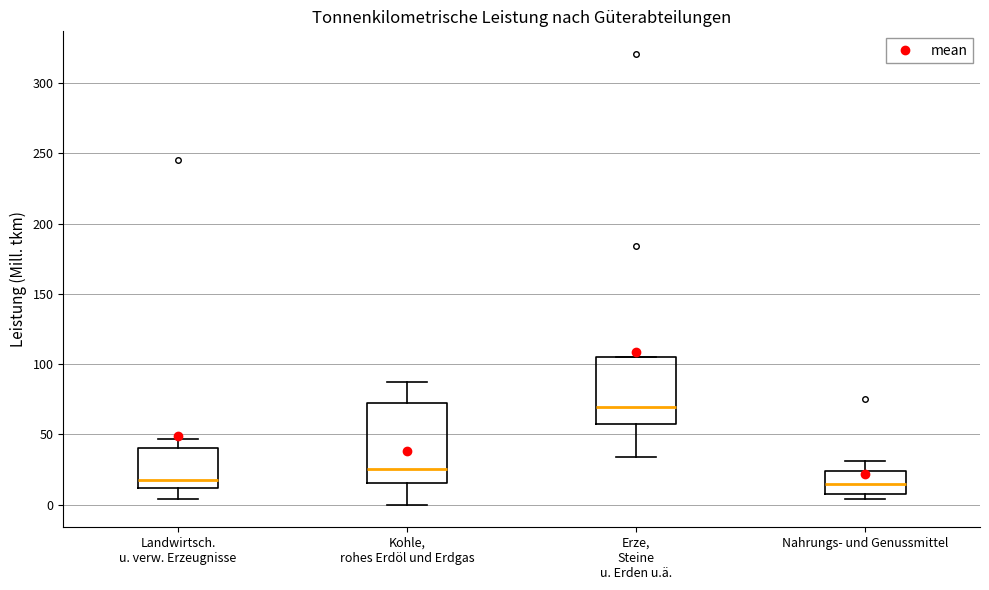

Reading left to right, transcribe this box plot: for each box, give where its median line is, the range the box spans, and where its two whiskers end, as read against the y-axis. The values are not printed on the chart, so give them approximately, as read against the axis.

Landwirtsch. u. verw. Erzeugnisse: median 20, box 10 to 40, whiskers 5 to 45
Kohle, rohes Erdöl und Erdgas: median 25, box 15 to 70, whiskers 0 to 90
Erze, Steine u. Erden u.ä.: median 70, box 60 to 105, whiskers 35 to 105
Nahrungs- und Genussmittel: median 15, box 10 to 25, whiskers 5 to 30